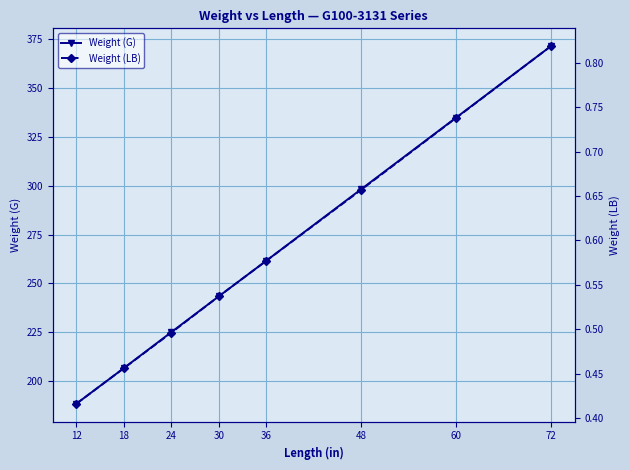

What is the value of the Weight (LB) point at the 7th from the left?

0.7